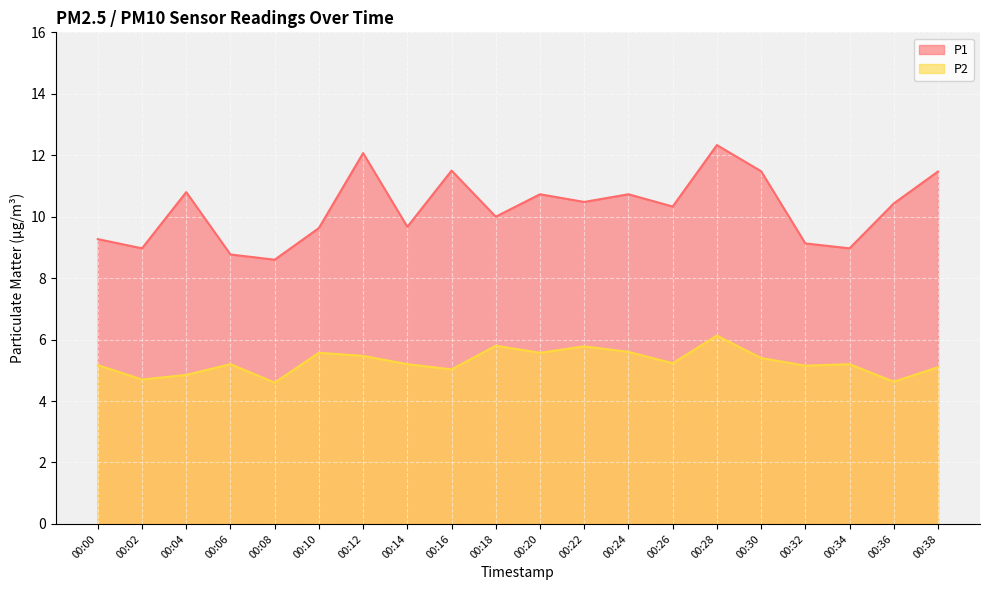

What is the total value across all series at 00:18?

15.8